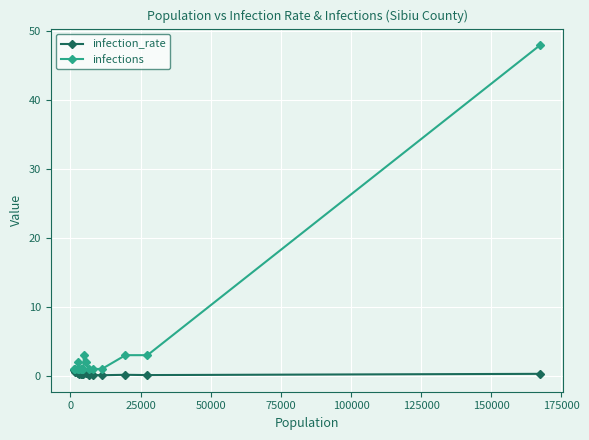

True or false: infections has more than 0 points higher than both neighbors.

True